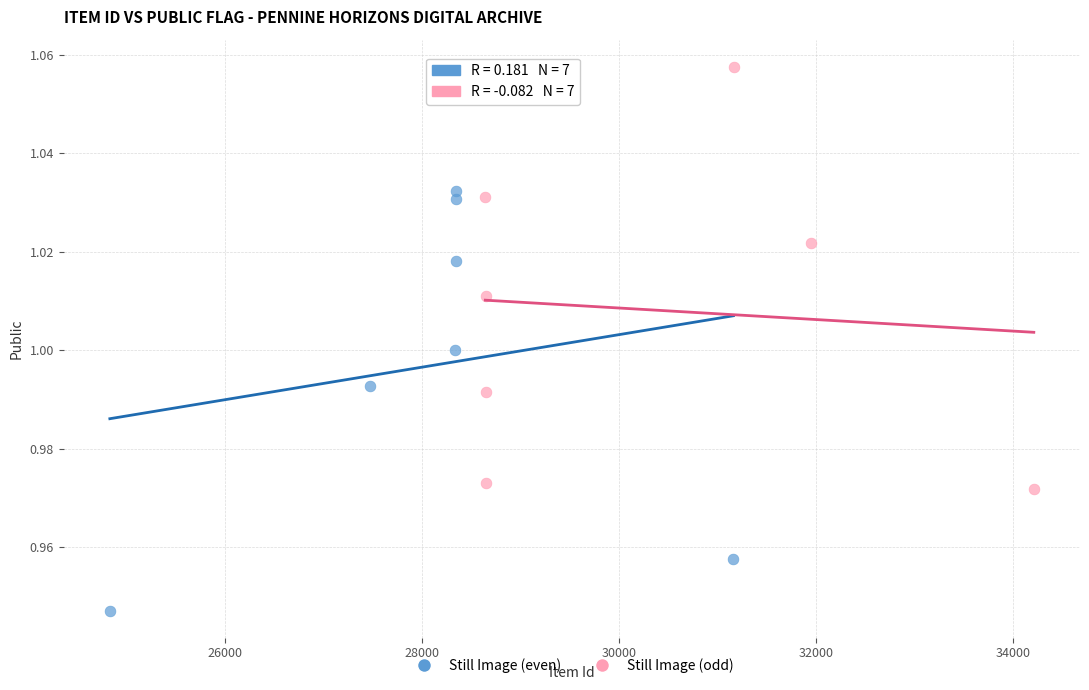

Which series contains the lowest Y value?

Still Image (odd)